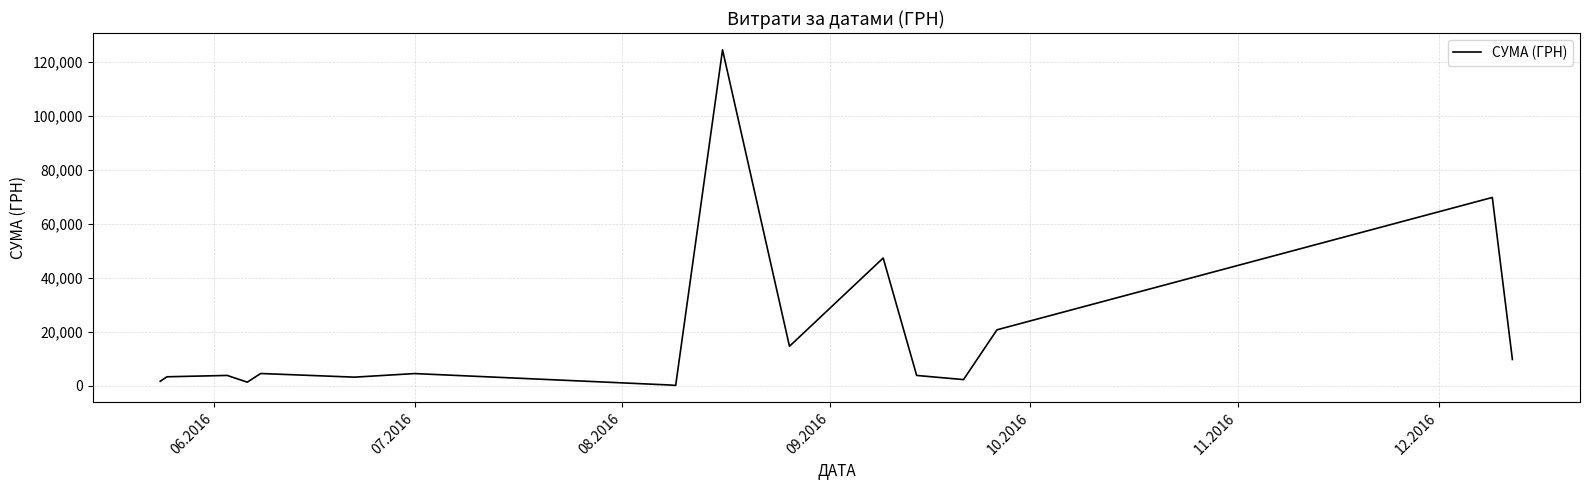

What is the difference between the maximum and minimum values?

124399.0